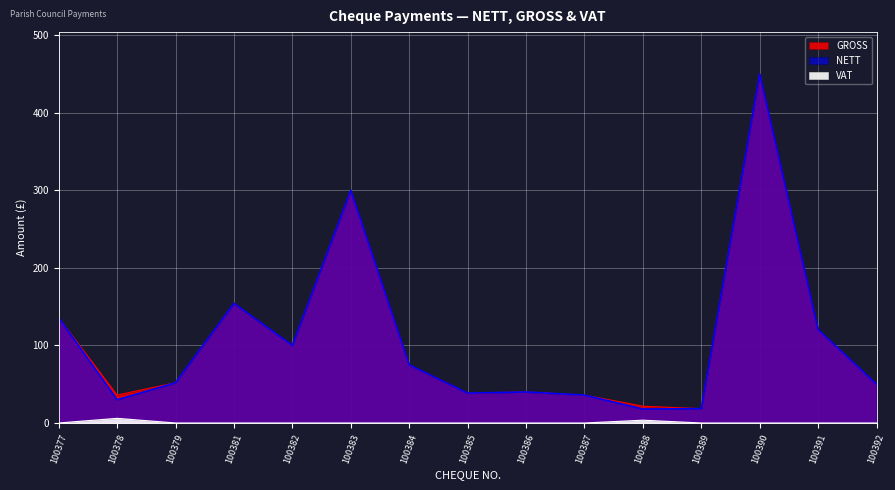

The value of NETT at 100390 is 450.0. True or false?

True